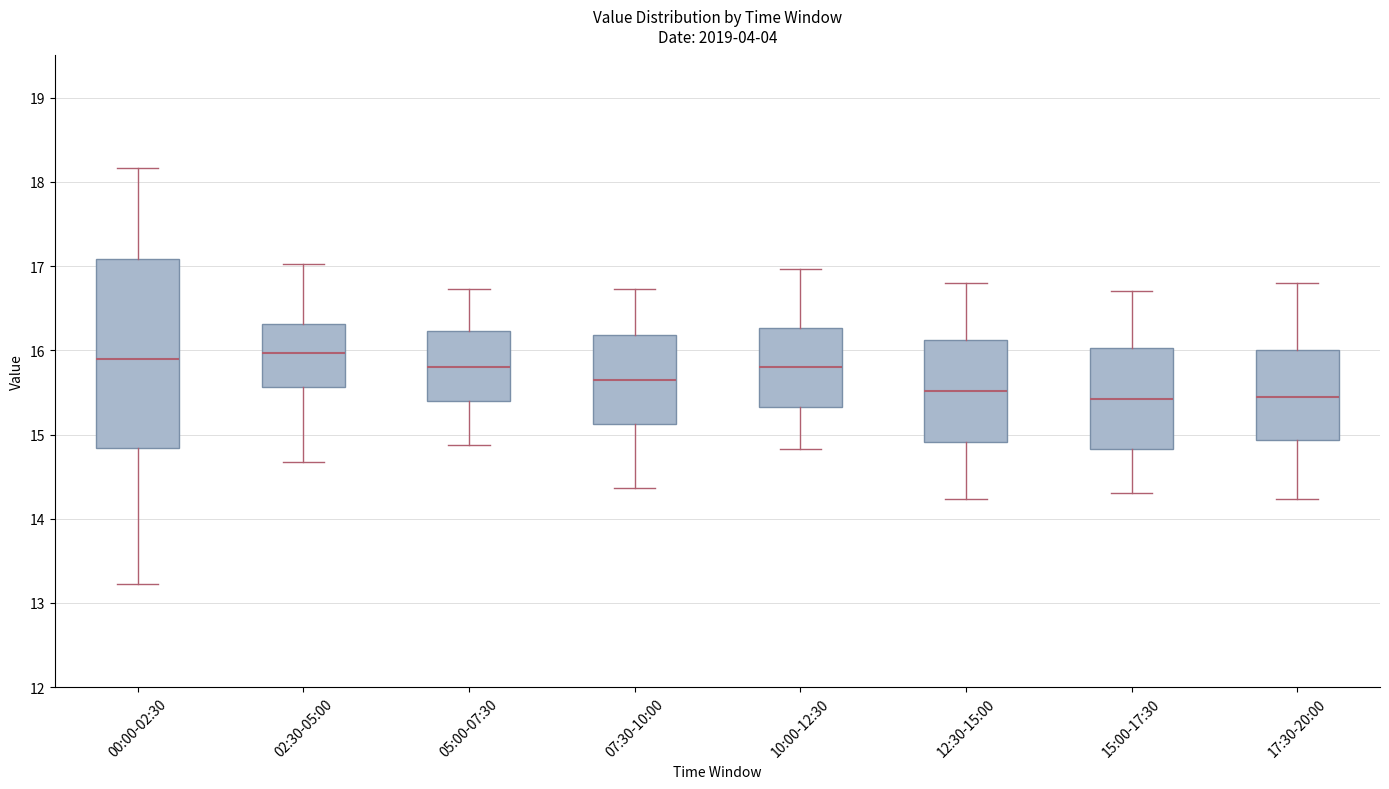

Reading left to right, transcribe this box plot: for each box, give where its median line is, the range the box spans, and where its two whiskers end, as read against the y-axis. The values are not printed on the chart, so give them approximately, as read against the axis.

00:00-02:30: median 15.9, box 14.8 to 17.1, whiskers 13.2 to 18.2
02:30-05:00: median 16.0, box 15.6 to 16.3, whiskers 14.7 to 17.0
05:00-07:30: median 15.8, box 15.4 to 16.2, whiskers 14.9 to 16.7
07:30-10:00: median 15.7, box 15.1 to 16.2, whiskers 14.4 to 16.7
10:00-12:30: median 15.8, box 15.3 to 16.3, whiskers 14.8 to 17.0
12:30-15:00: median 15.5, box 14.9 to 16.1, whiskers 14.2 to 16.8
15:00-17:30: median 15.4, box 14.8 to 16.0, whiskers 14.3 to 16.7
17:30-20:00: median 15.5, box 14.9 to 16.0, whiskers 14.2 to 16.8